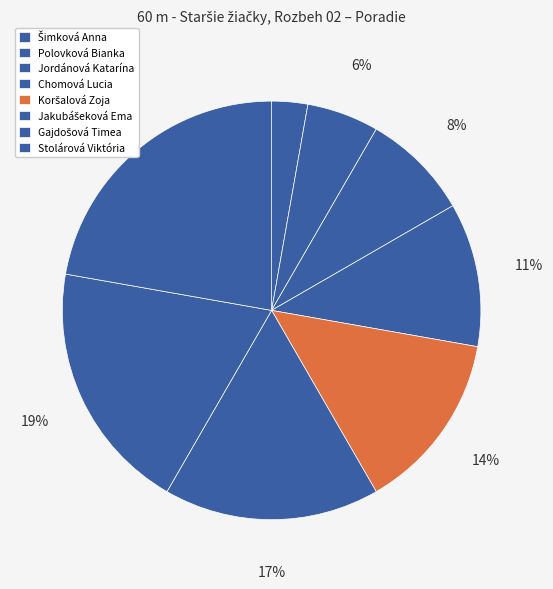

Count the number of slices in the pie.

8